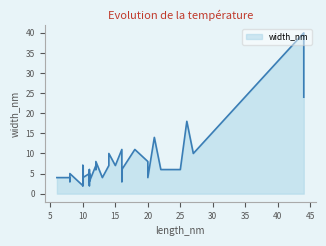

What is the difference between the second highest and minimum values?

22